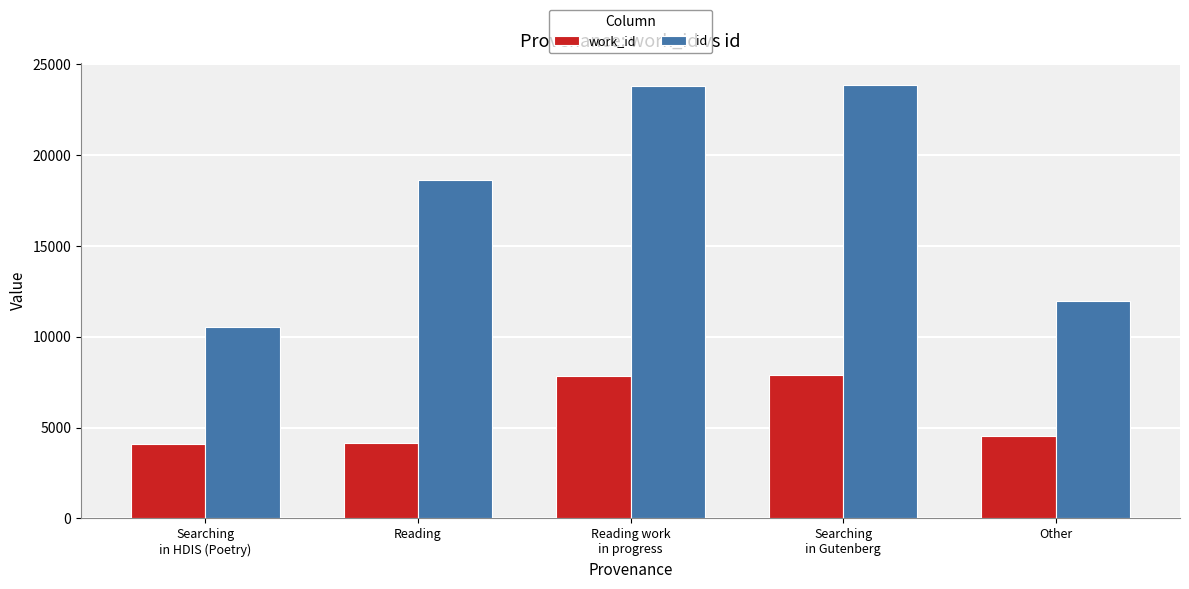

True or false: work_id has a value of 1254 at Other.

False